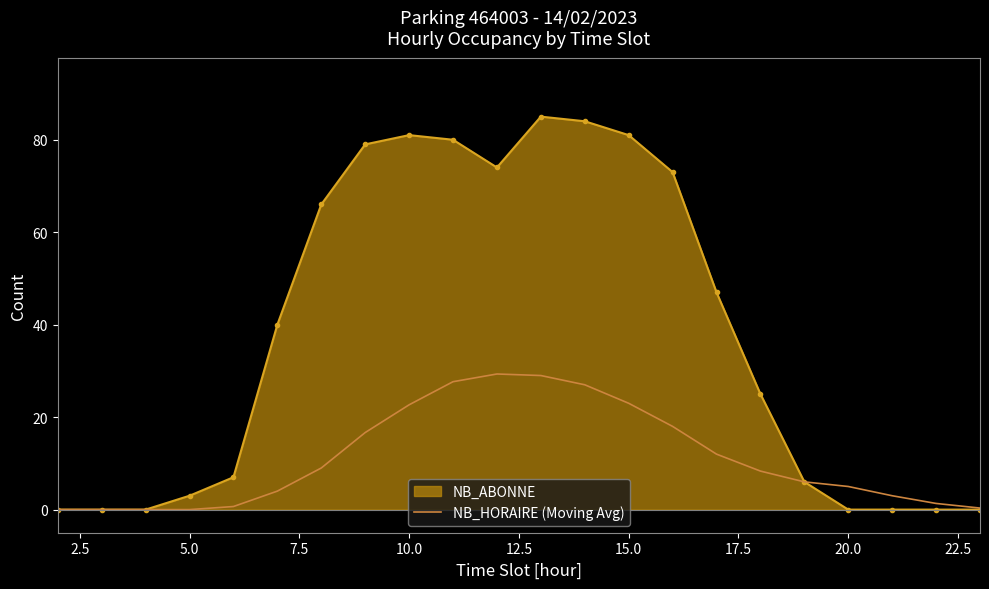

Which series has the widest spread of values?

NB_ABONNE